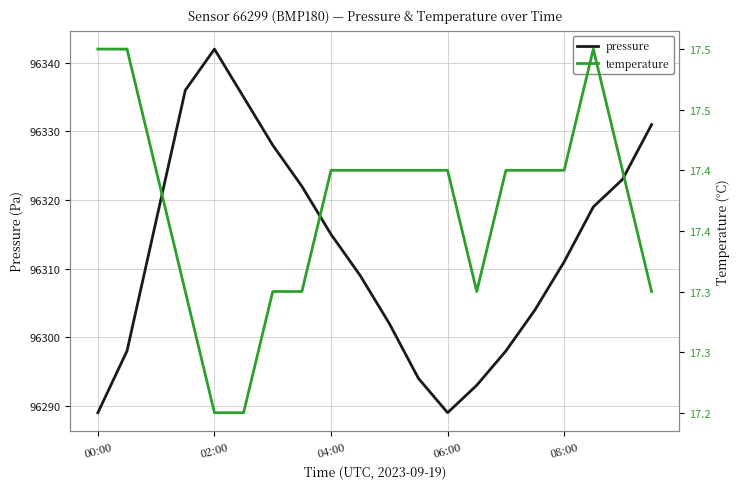

Is it true that pressure equals 155363.5 at 19?

False